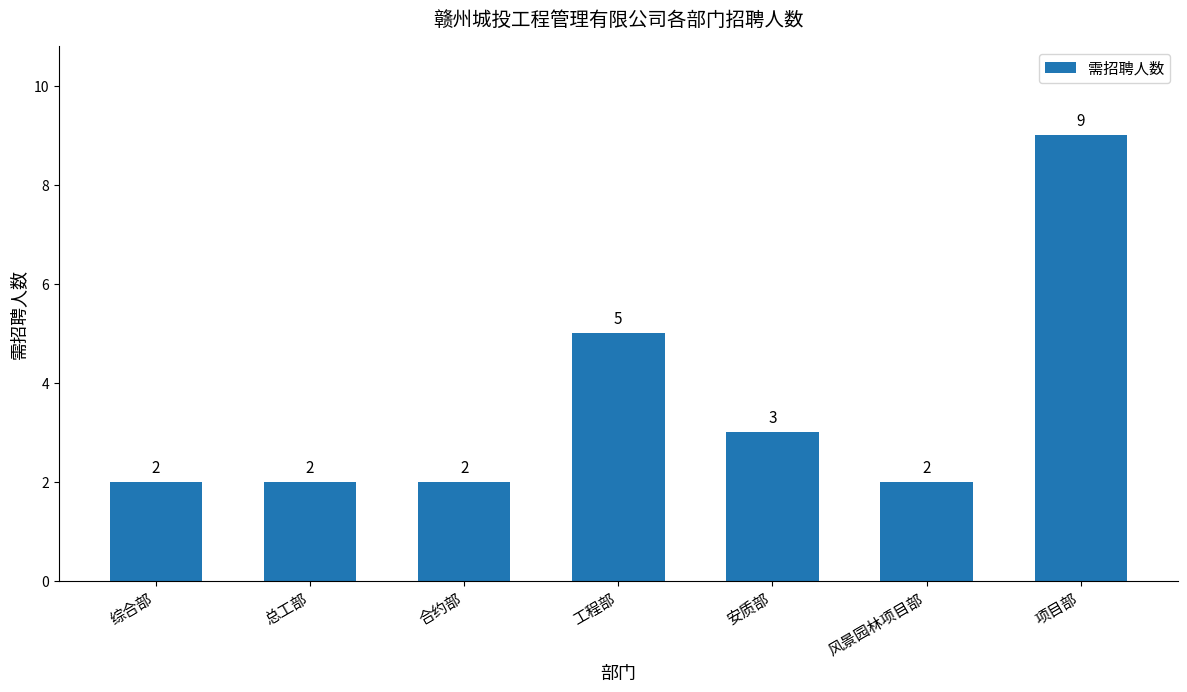

What is the sum of all values?

25